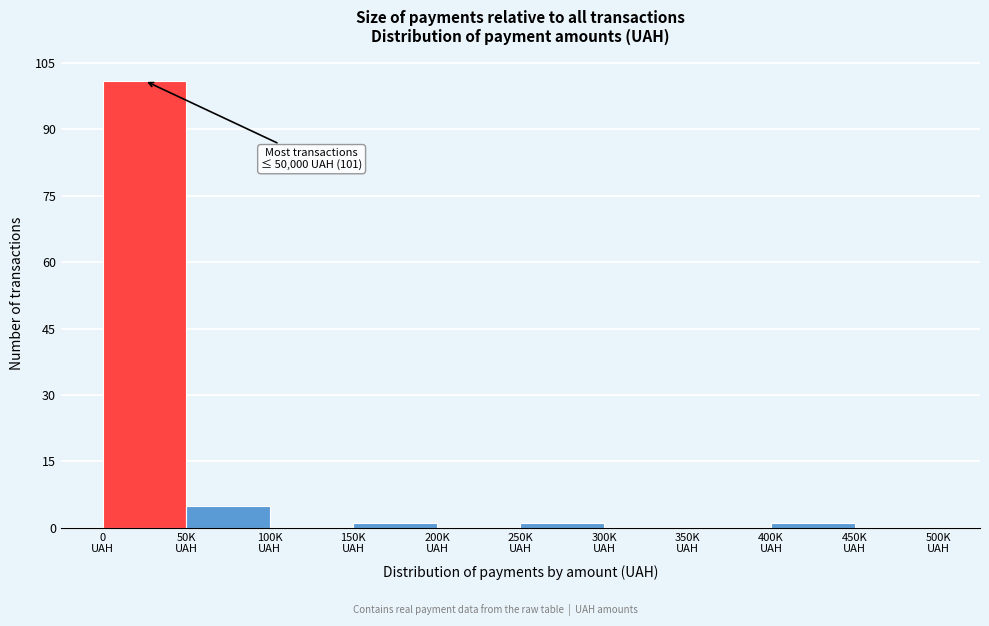

What is the sum of all values?

109